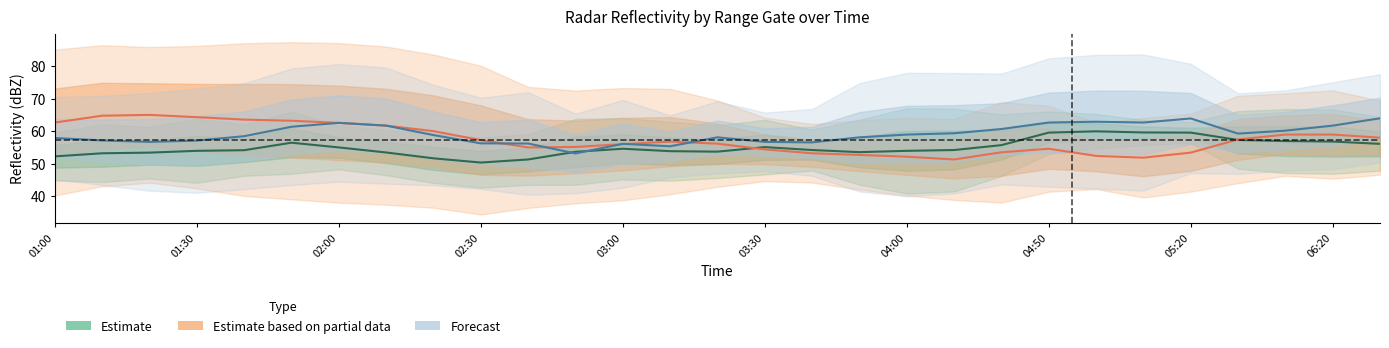

How many values in the Estimate series are below 54?

13